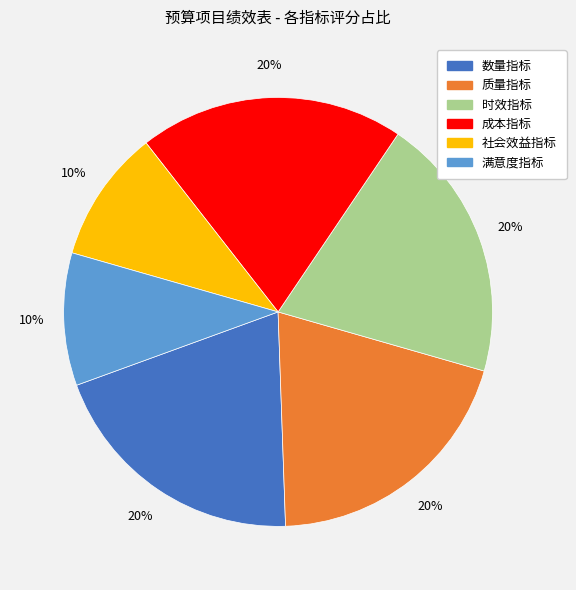

What percentage is the 社会效益指标 slice, to the nearest percent?

10%